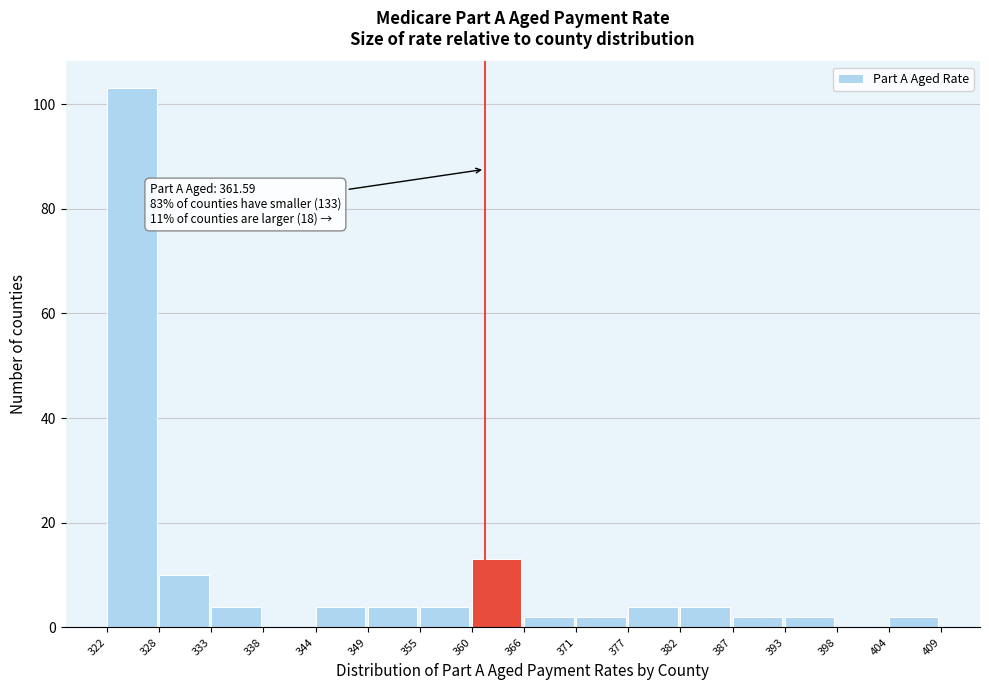

Over which range of the x-axis is the bar tallest?

322 to 328